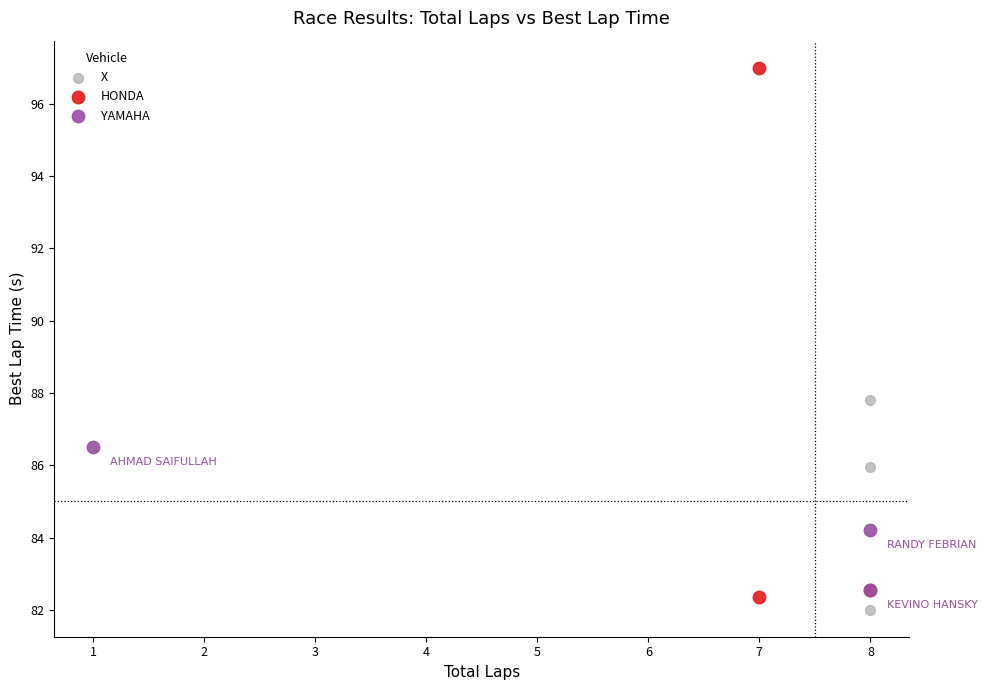

Which series reaches the maximum Y coordinate?

HONDA